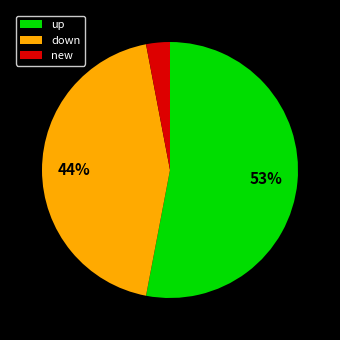

Which category has the biggest portion of the pie?

up